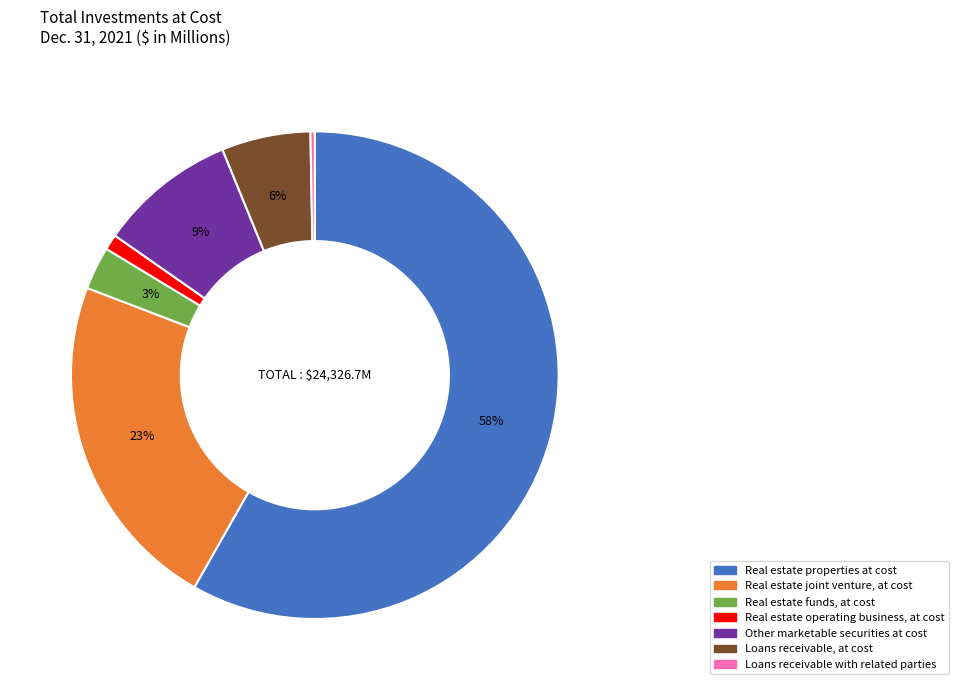

What is the ratio of the value at Real estate operating business, at cost to the value at Loans receivable with related parties?

3.6